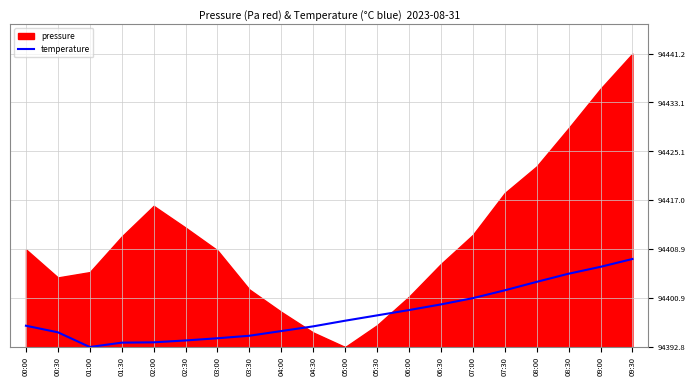

What is the label of the 4th point from the left?

01:30